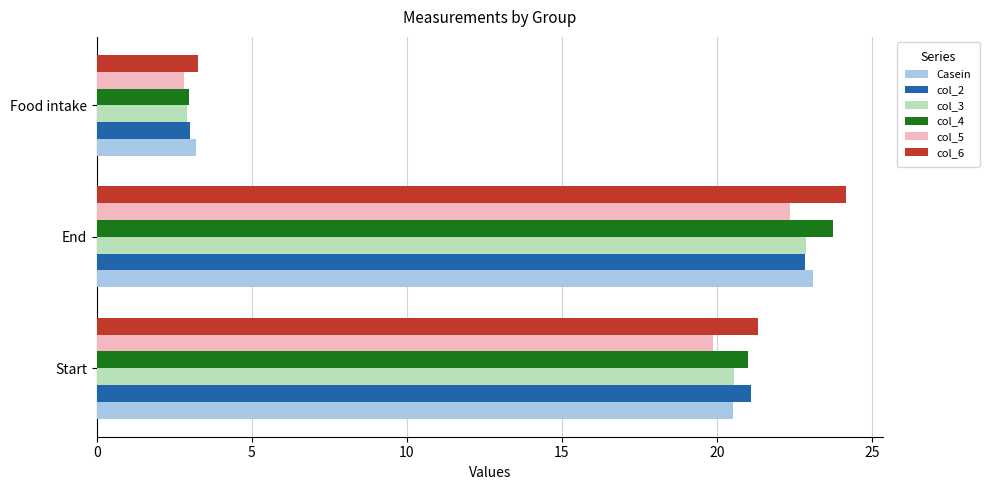

What is the maximum value for col_3?

22.9